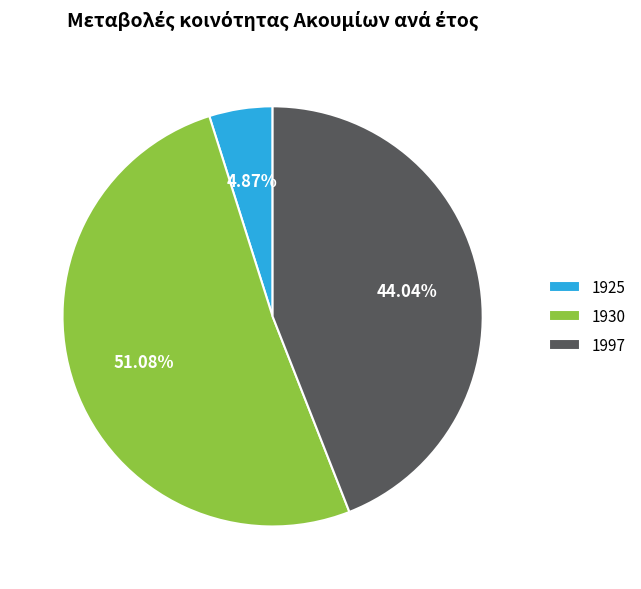

Which slice represents more than half of the pie?

1930